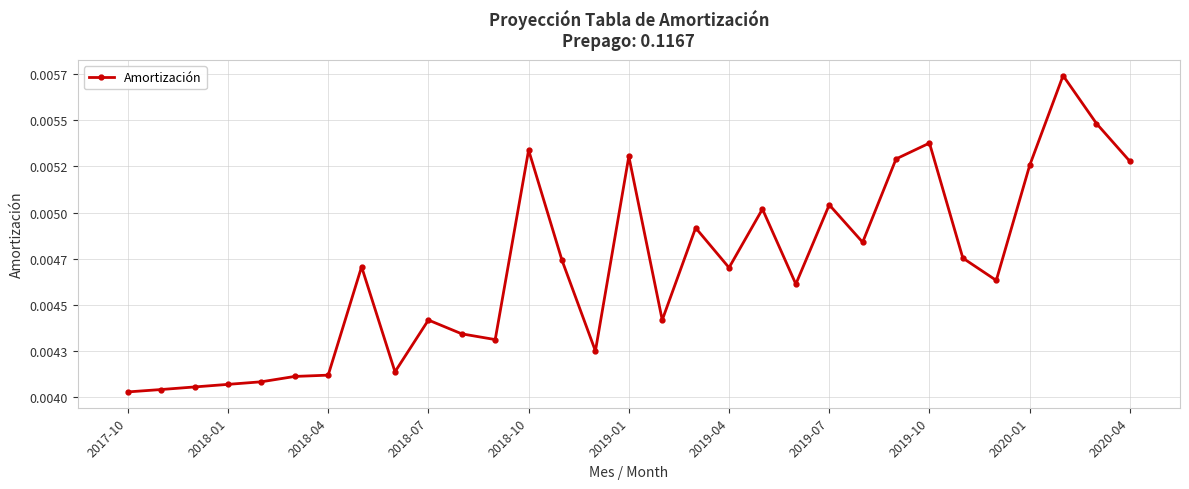

Is this an area chart (filled region under the line)?

No